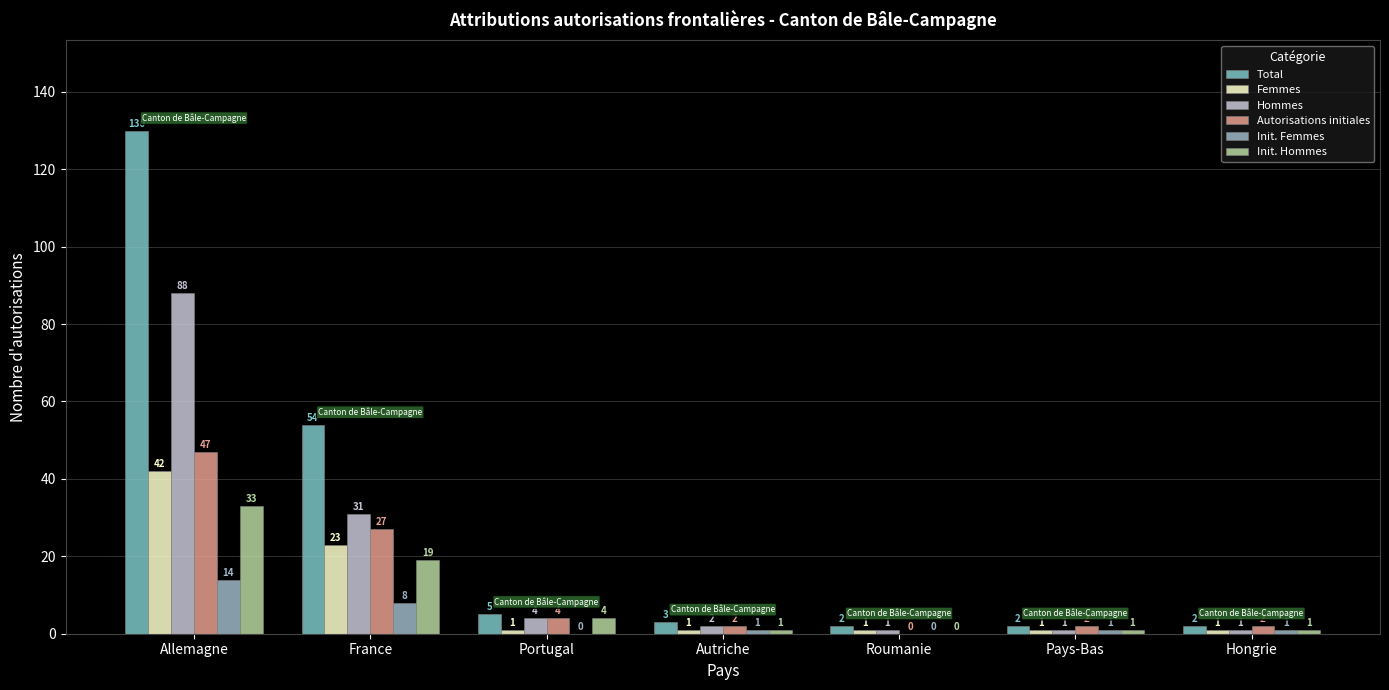

At how many categories does at least one series exceed 114?

1